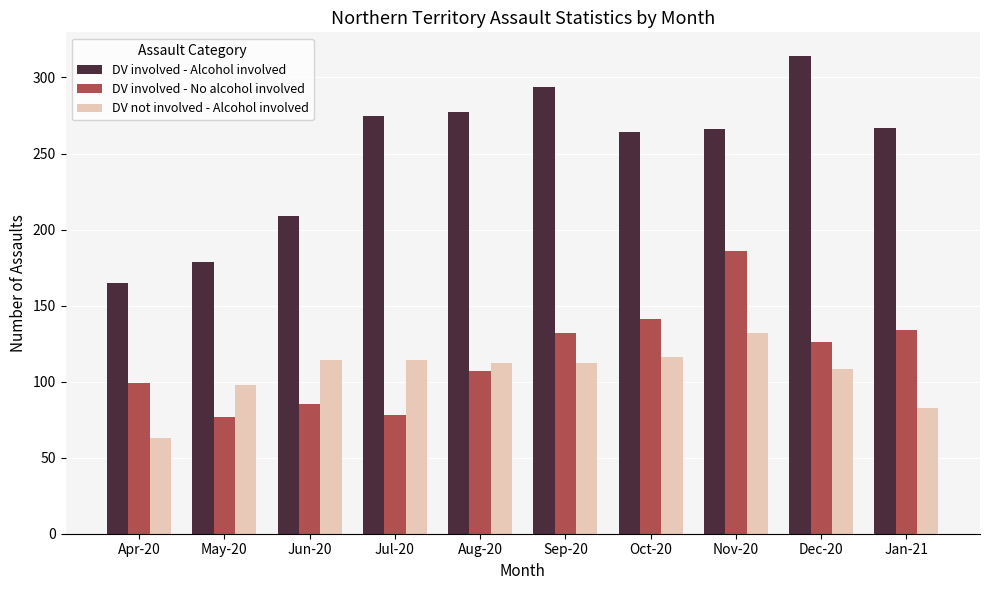

Rank the series at Dec-20 from highest to lowest value.

DV involved - Alcohol involved, DV involved - No alcohol involved, DV not involved - Alcohol involved